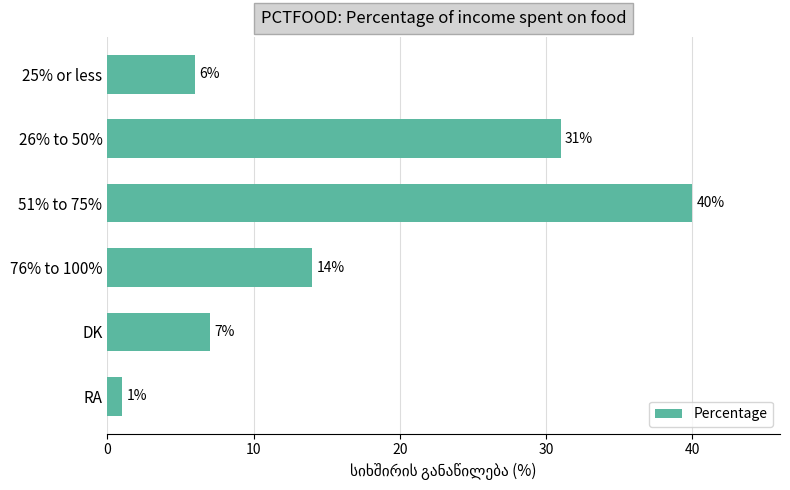

Reading bottom to top, transcribe all the data shown in this chart.

1	7	14	40	31	6